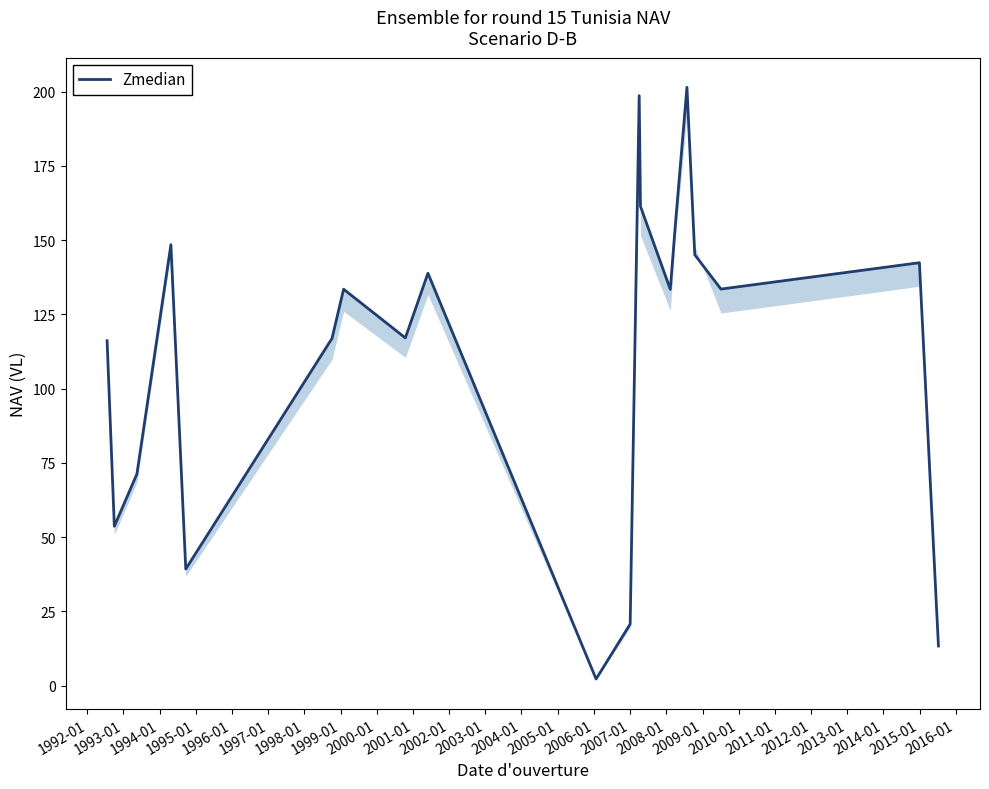

What is the difference between the maximum and minimum values?

199.3